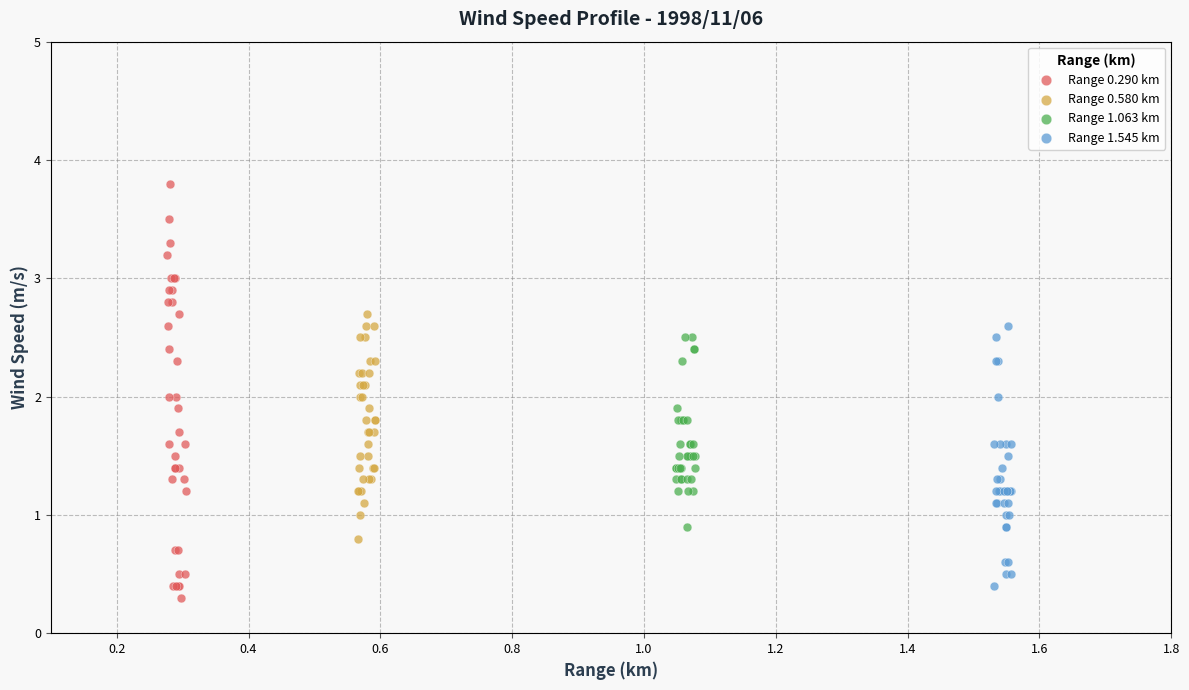

Which series reaches the minimum Y coordinate?

Range 0.290 km